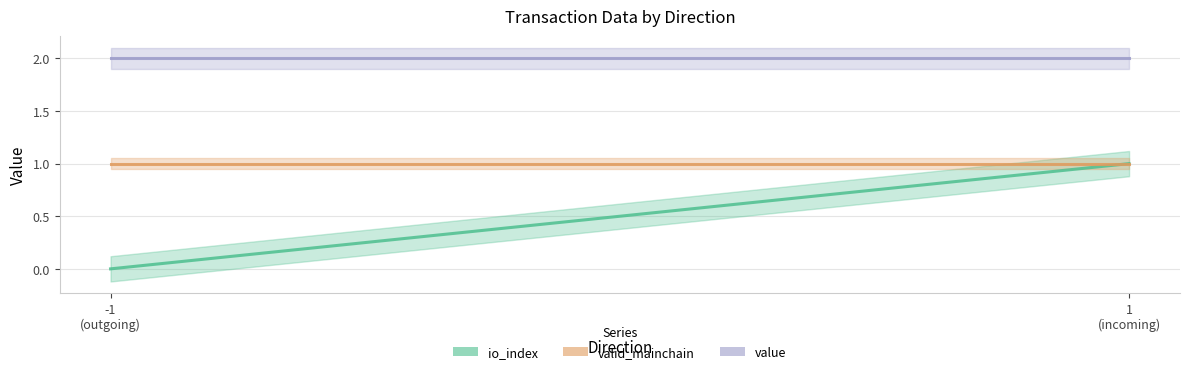

What is the average value of the value series?

2.0